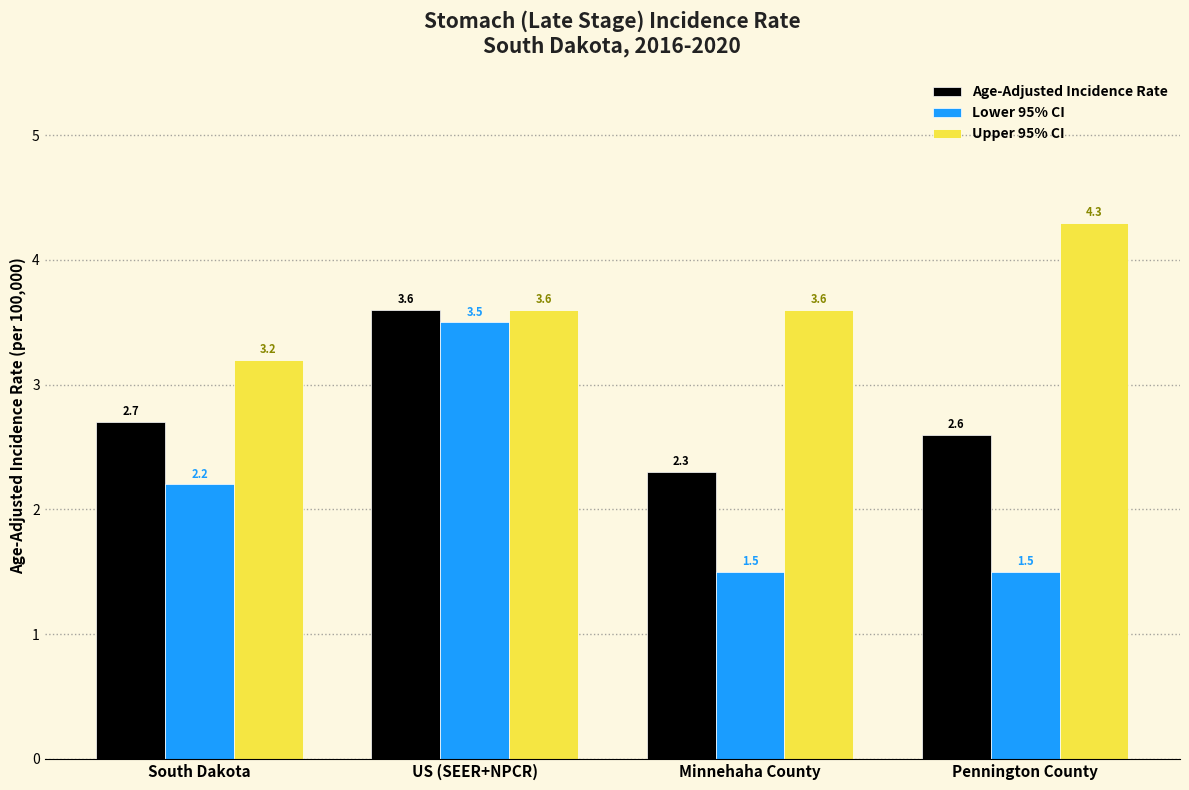

Is it true that Lower 95% CI equals 3.4 at South Dakota?

False